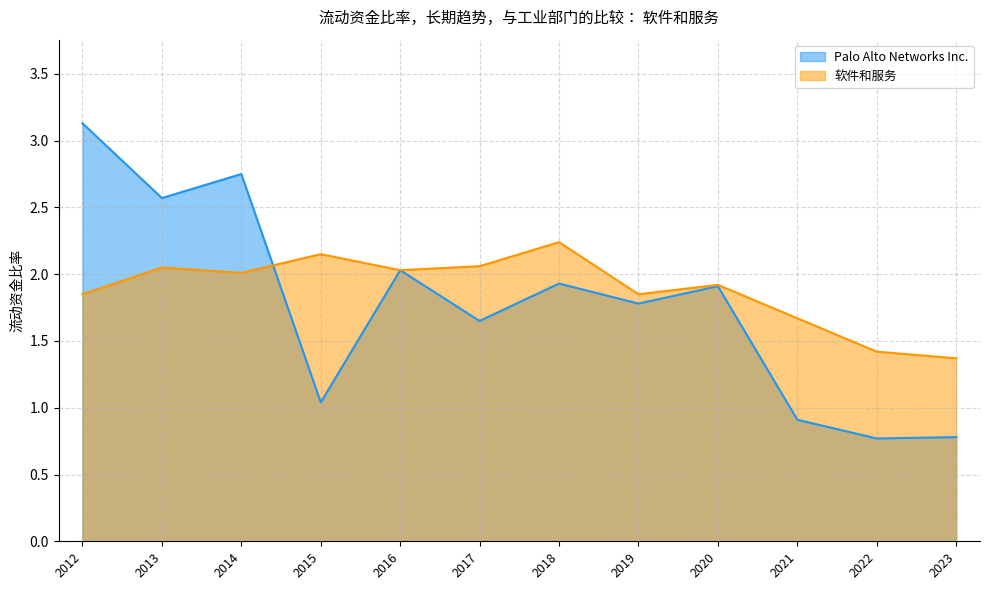

Rank the categories by 软件和服务 value from lowest to highest.

2023, 2022, 2021, 2019, 2012, 2020, 2014, 2016, 2013, 2017, 2015, 2018